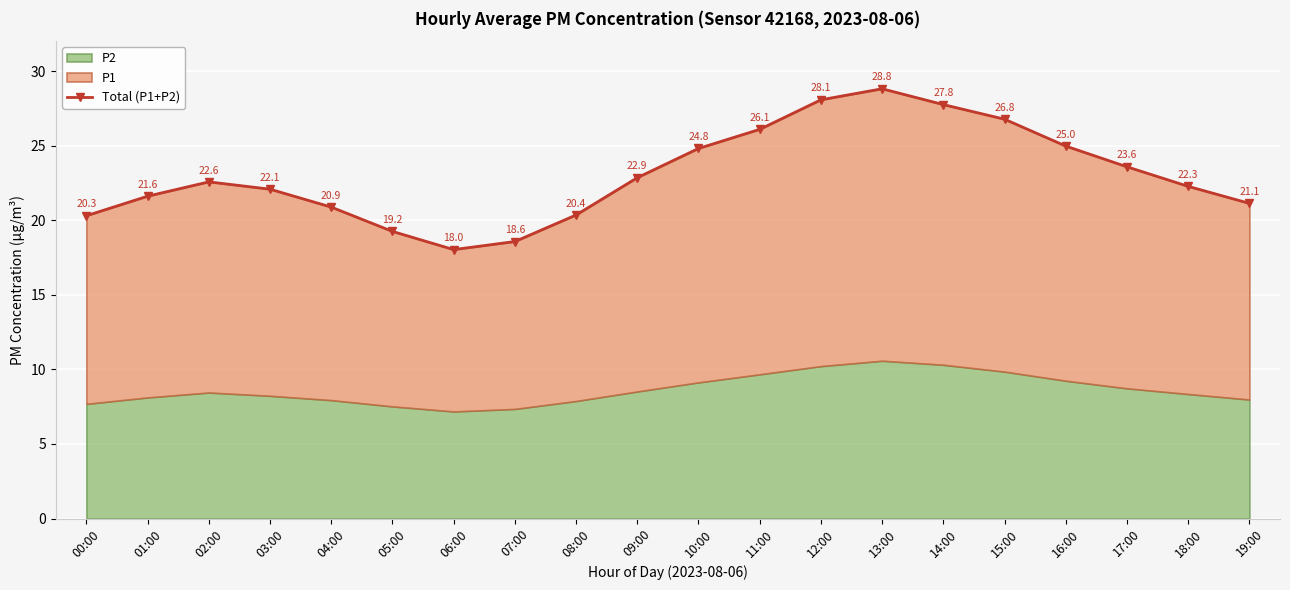

The chart shows a value of 12.2 at 09:00. True or false?

False